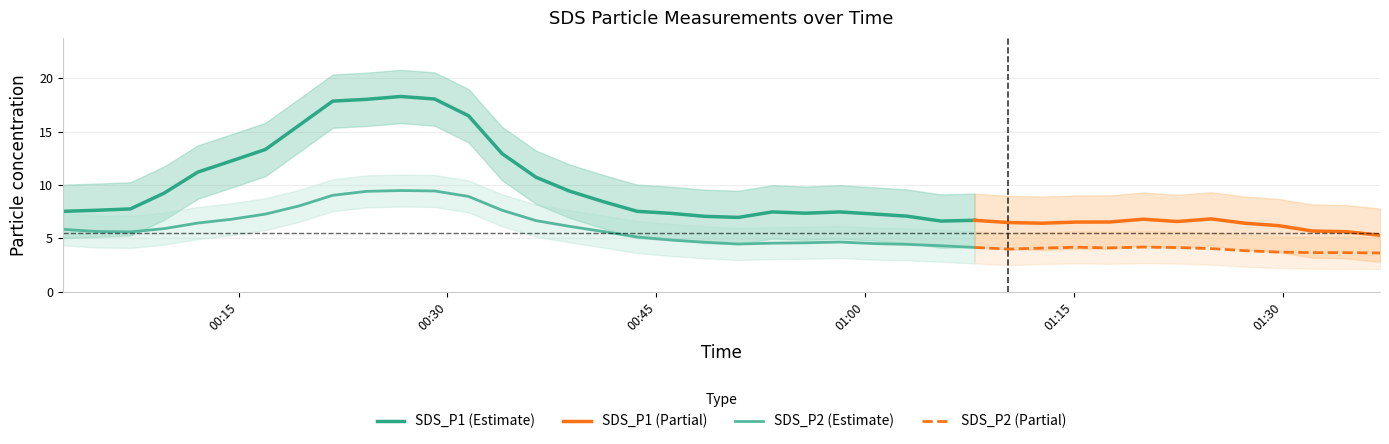

True or false: SDS_P2 and SDS_P1 cross at least once.

False